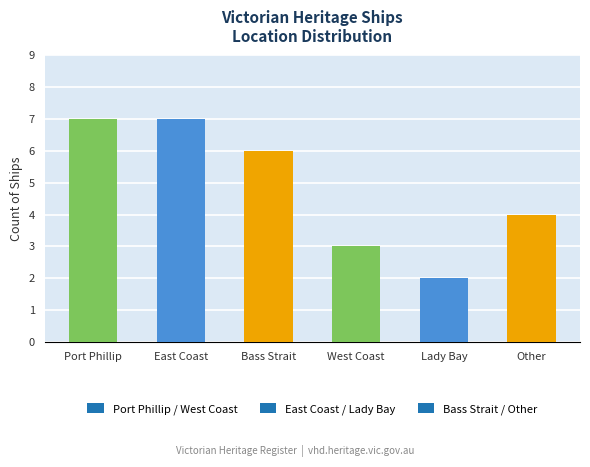

Which category has the lowest value across all series?

Lady Bay